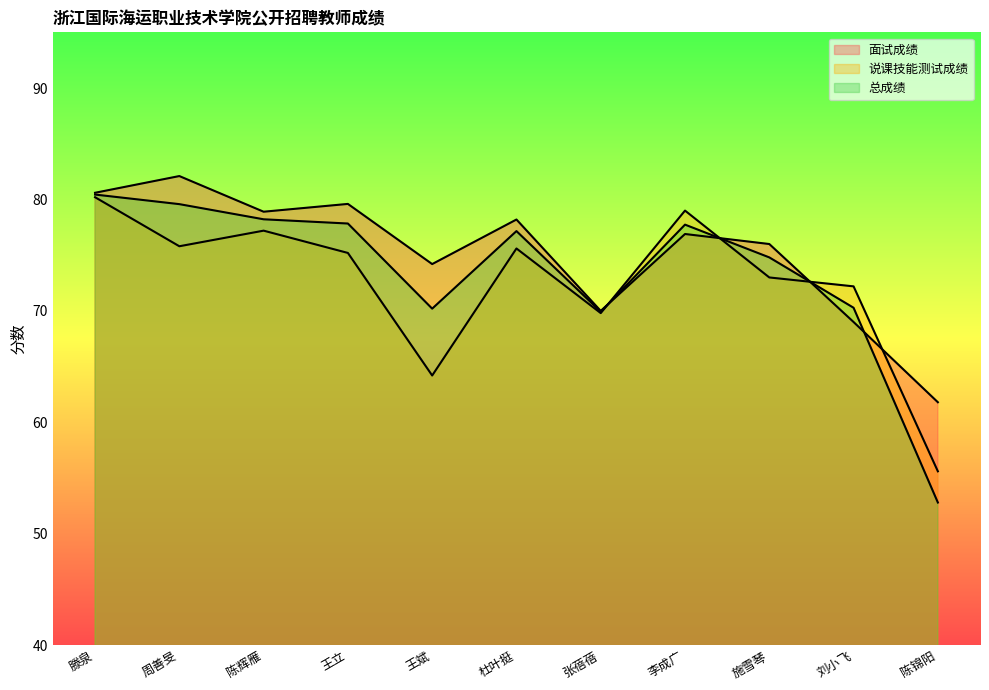

Which label corresponds to the largest value in the chart?

周善旻